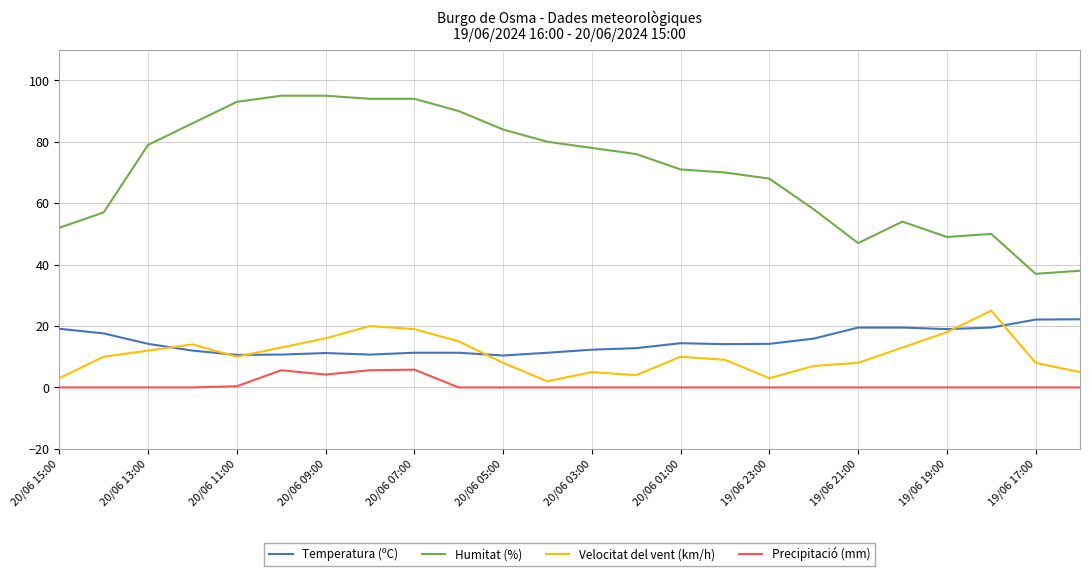

Which series has the widest spread of values?

Humitat (%)